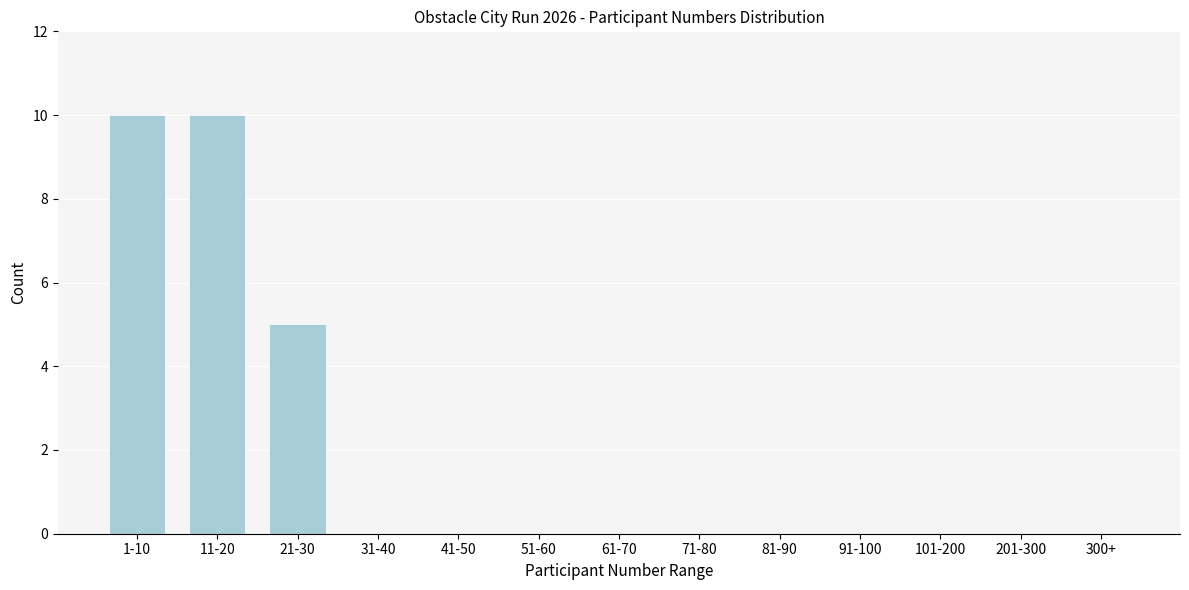

Reading left to right, list all the values displayed in this chart.

1-10=10	11-20=10	21-30=5	31-40=0	41-50=0	51-60=0	61-70=0	71-80=0	81-90=0	91-100=0	101-200=0	201-300=0	300+=0